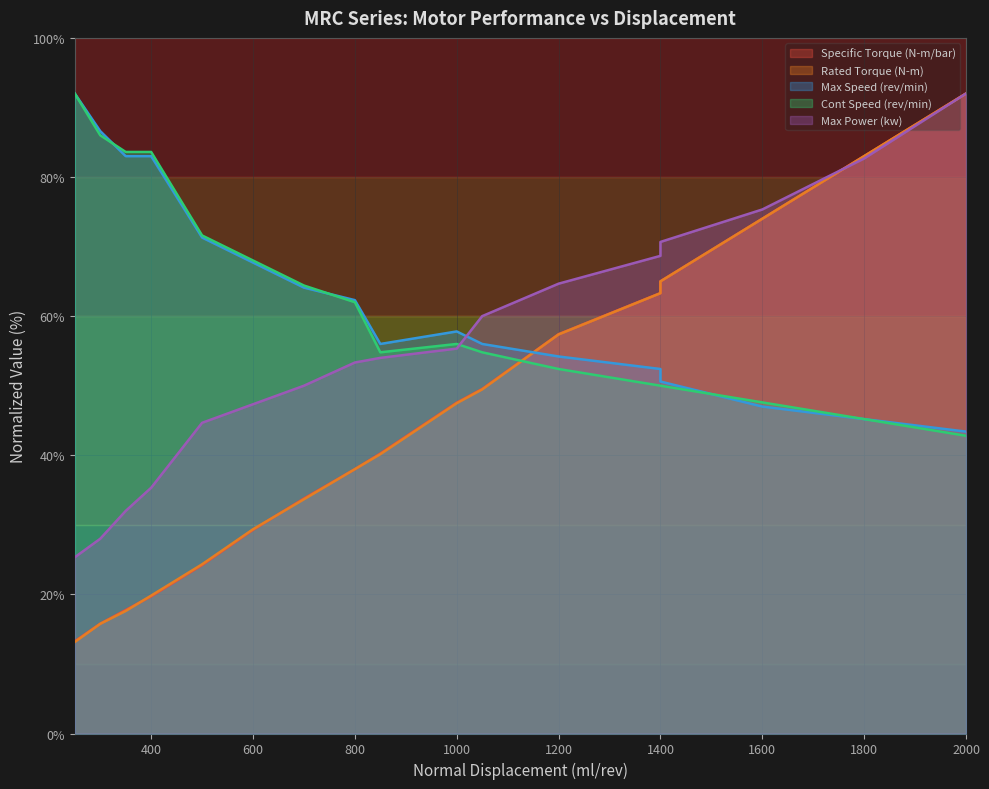

What is the difference between the maximum and minimum values in the Max Speed (rev/min) series?

48.6